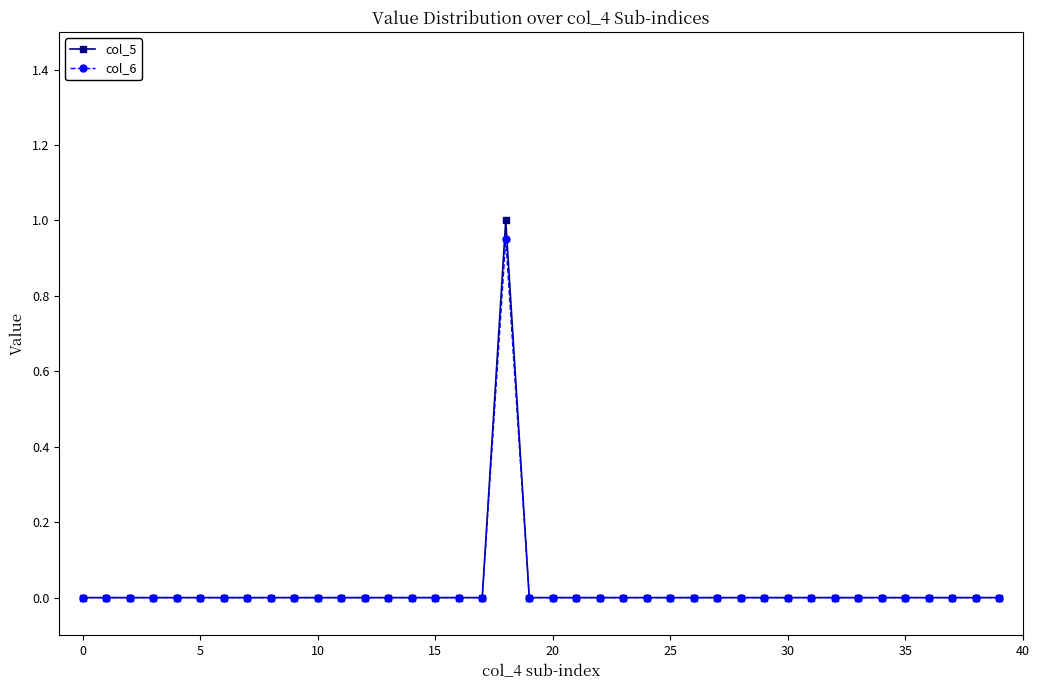

What is the maximum value shown in the chart?

1.0